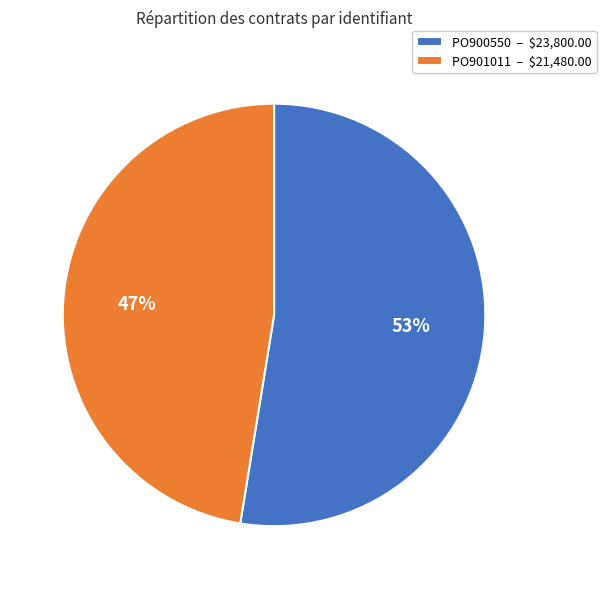

True or false: PO901011 – $21,480.00 accounts for 58% of the total.

False